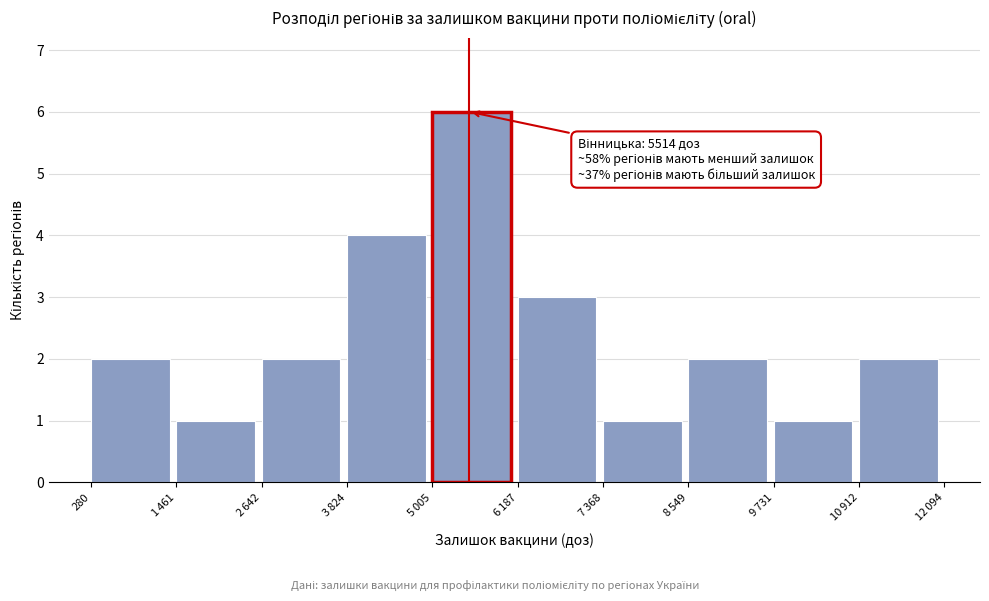

Reading left to right, list all the values displayed in this chart.

2	1	2	4	6	3	1	2	1	2